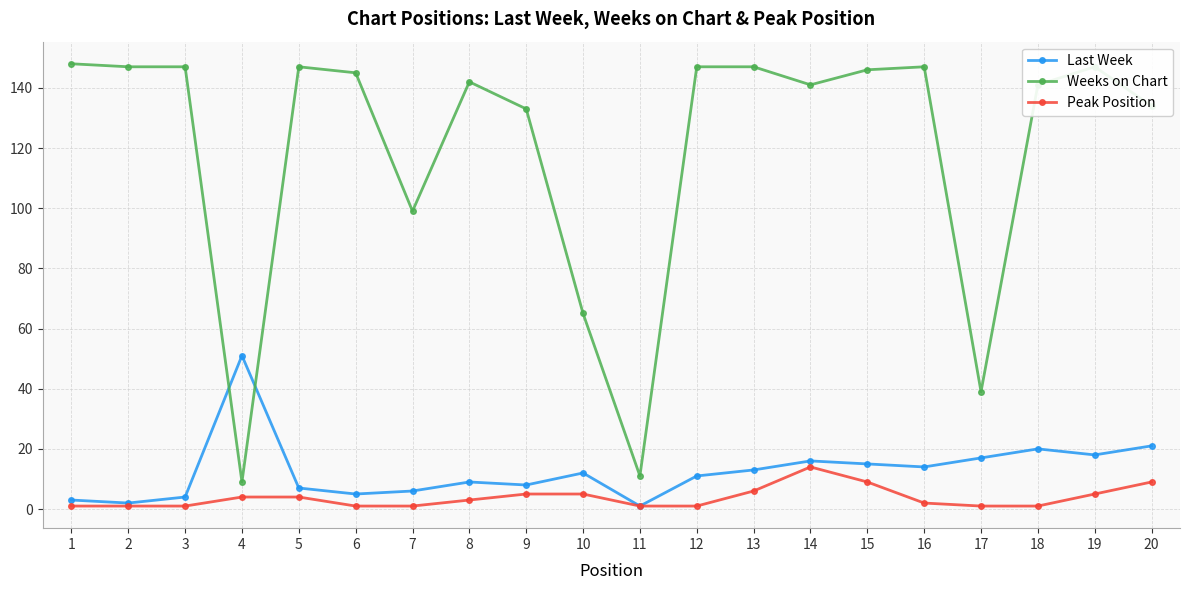

Rank the series at 19 from highest to lowest value.

Weeks on Chart, Last Week, Peak Position